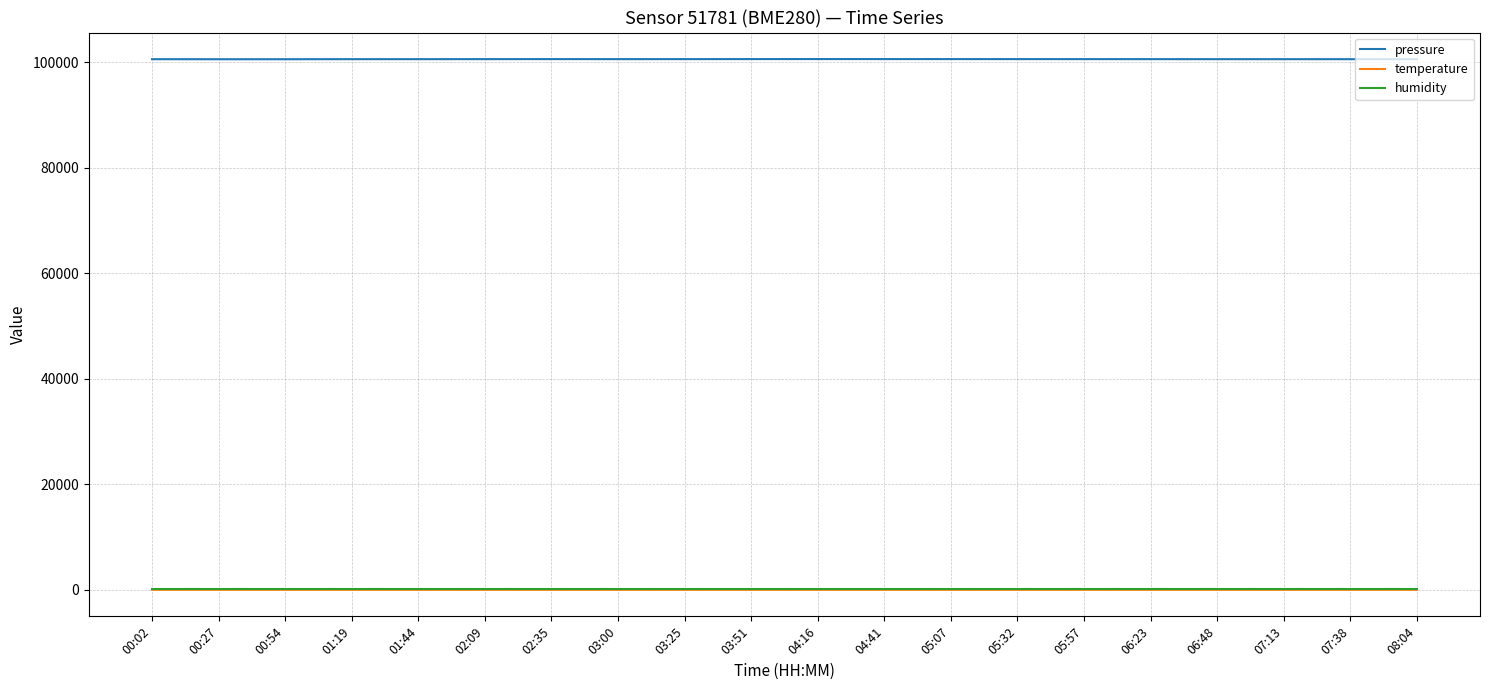

Which series has the largest total across all categories?

pressure